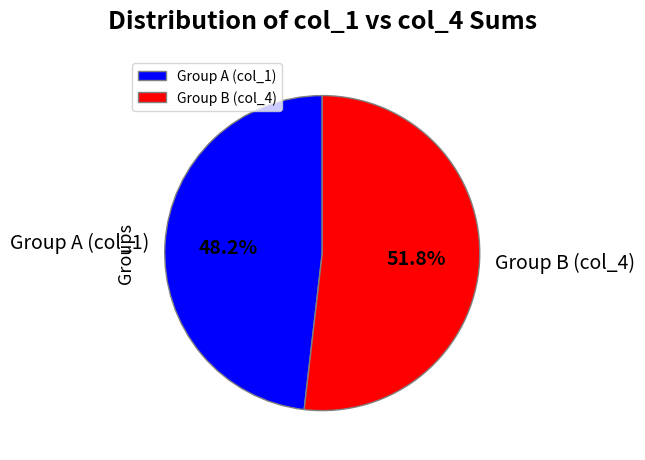

Is the sum of Group B (col_4) and Group A (col_1) greater than half?

Yes